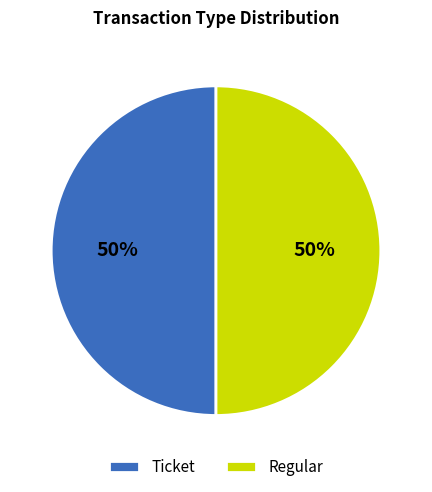

To the nearest percent, what portion does Ticket represent?

50%